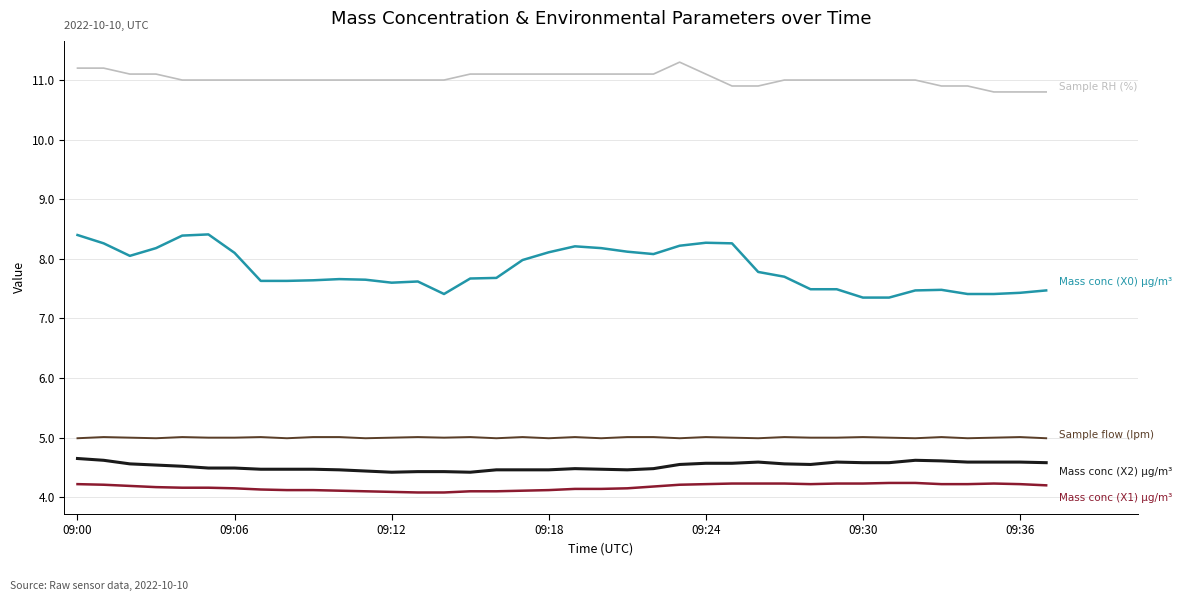

What is the maximum value shown in the chart?

11.3